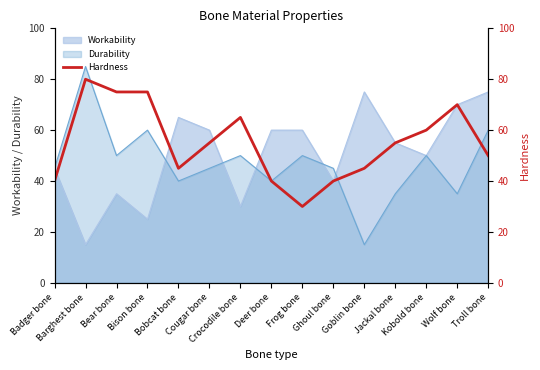

At which label does the data first exceed 55?

Barghest bone